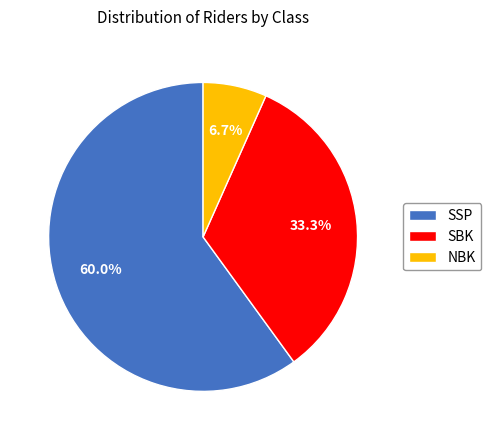

Which slice is the smallest?

NBK